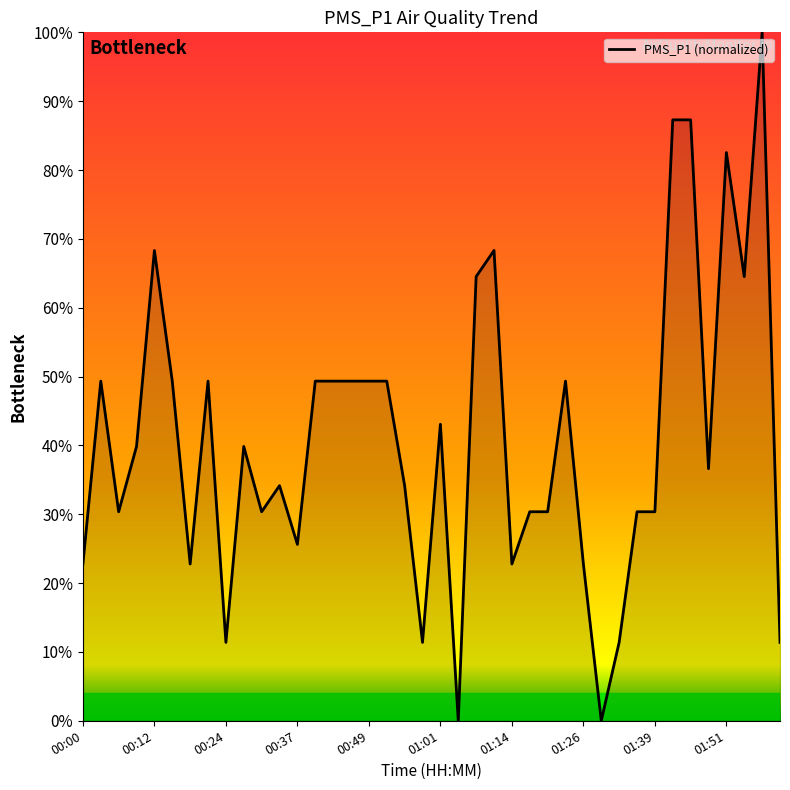

What is the sum of all values?

1638.9